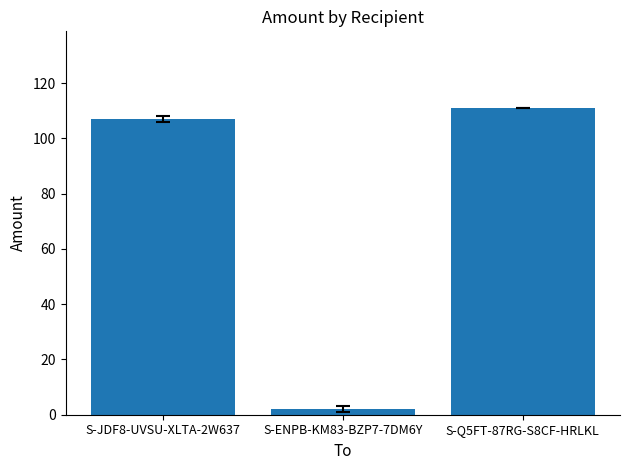

Where is the data nearest to the value 56?

S-JDF8-UVSU-XLTA-2W637